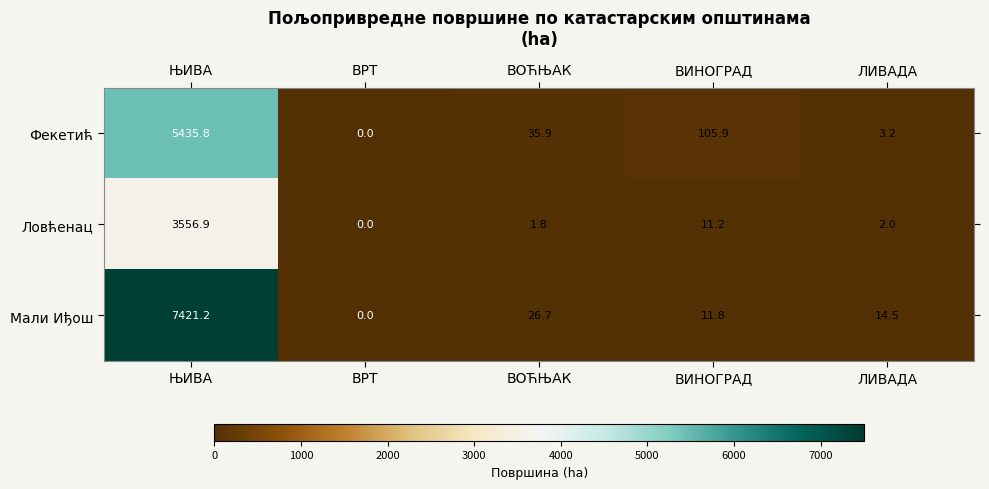

Which label corresponds to the largest value in the chart?

ЊИВА